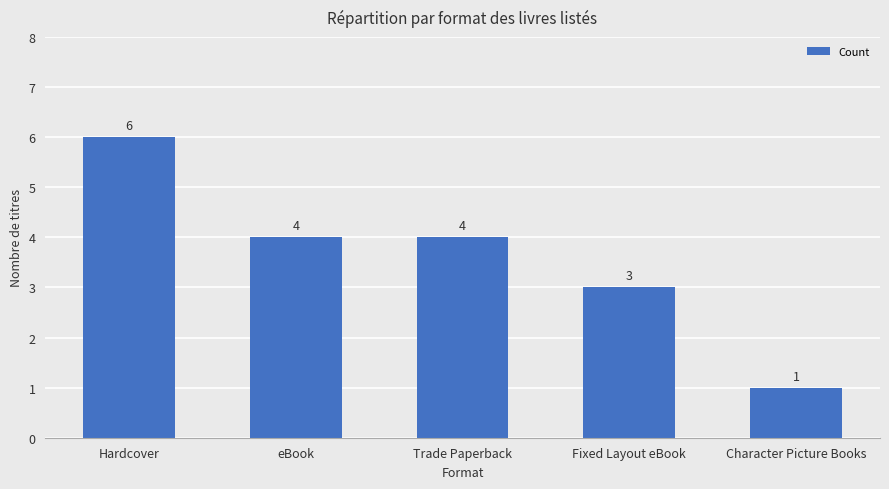

What is the maximum value shown in the chart?

6